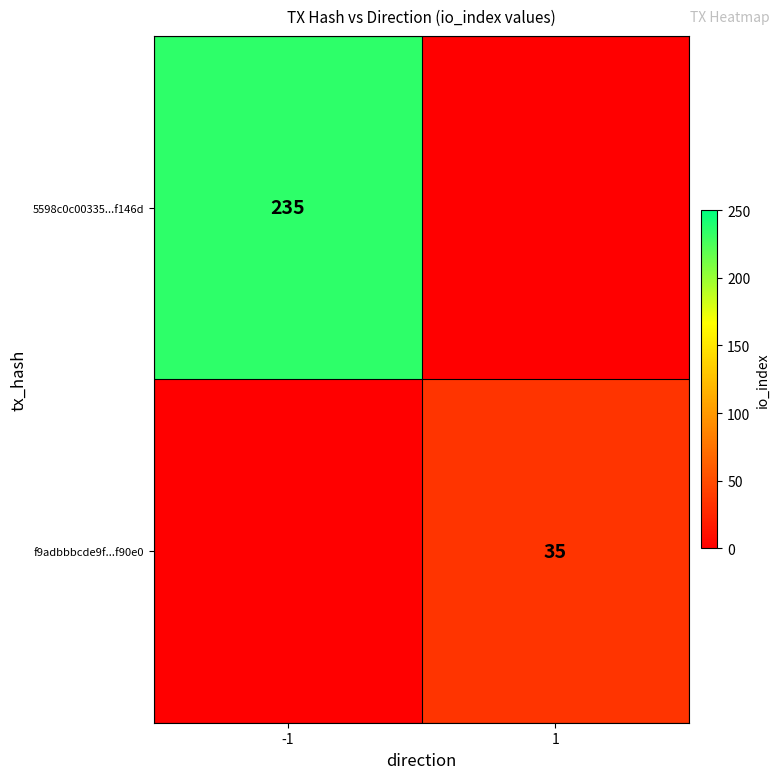

True or false: 5598c0c00335...f146d has a value of 159 at -1.

False